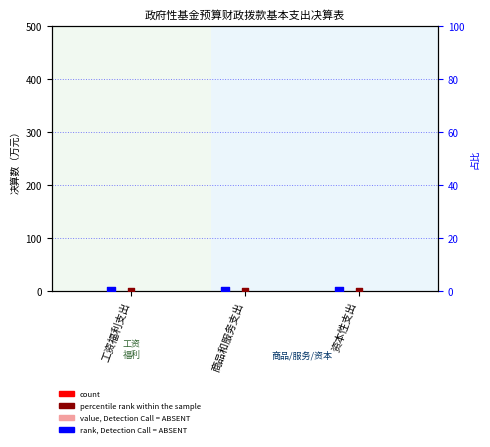

At how many categories does at least one series exceed 0?

3